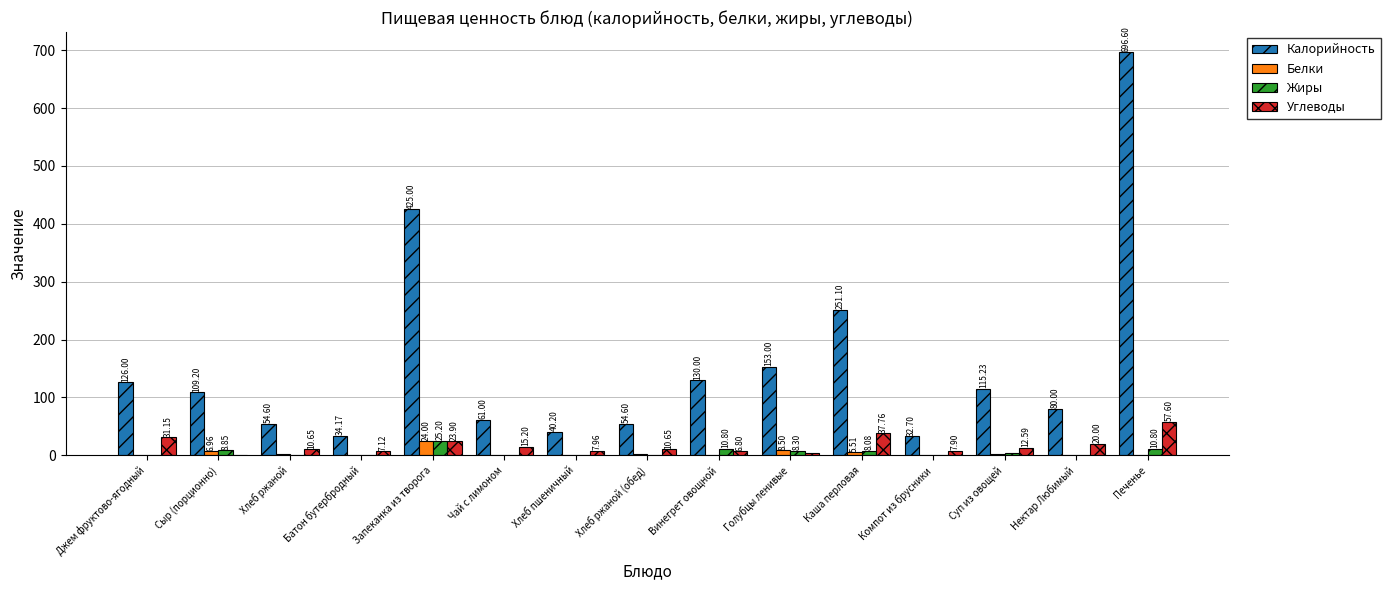

How many series are shown in this chart?

4